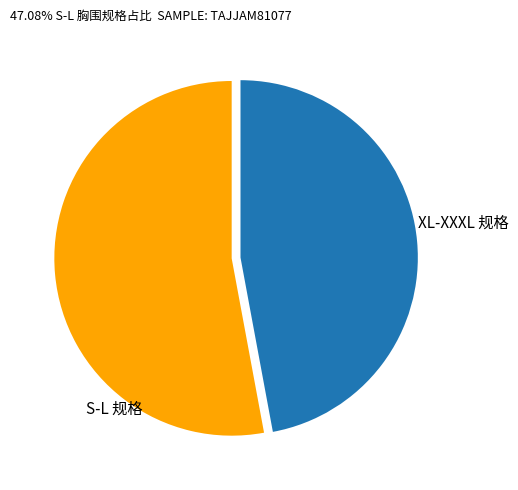

Is it true that XL-XXXL 规格 is 55% of the pie?

False